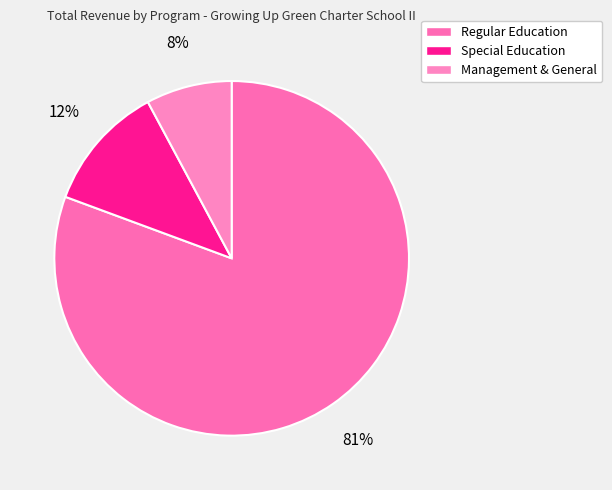

To the nearest percent, what is the combined percentage of Special Education and Management & General?

19%